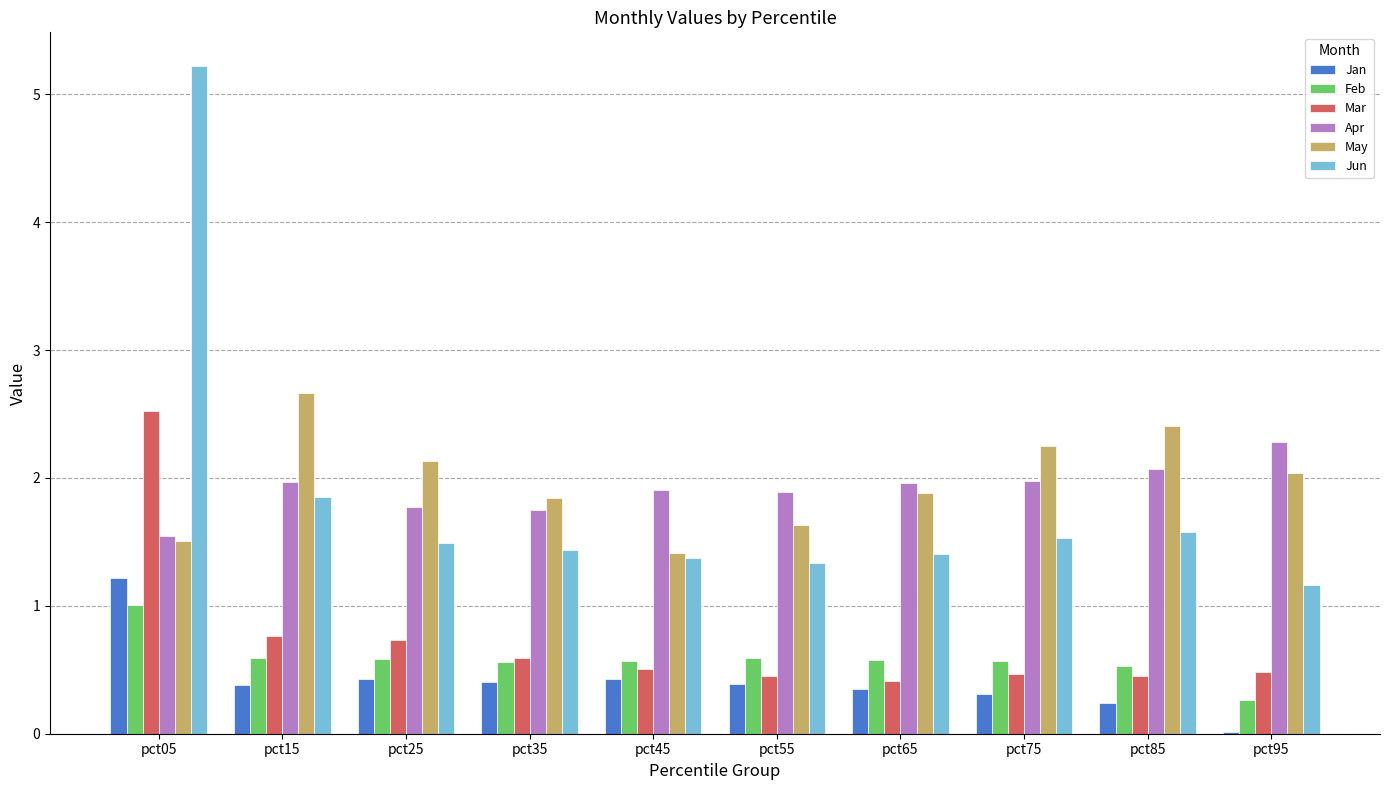

The Feb series shows 0.4 at pct05. True or false?

False